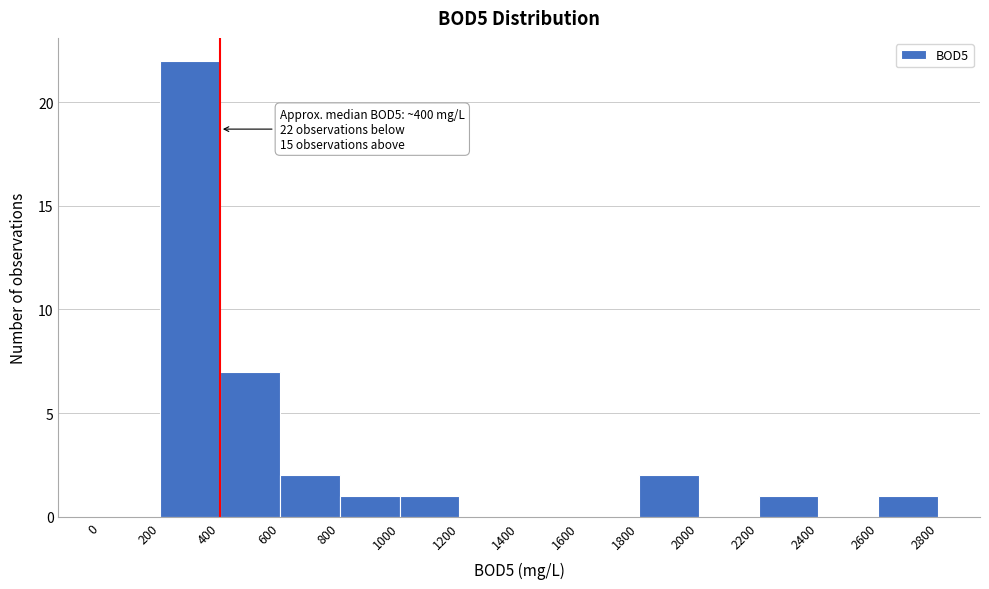

Over which range of the x-axis is the bar tallest?

200 to 400